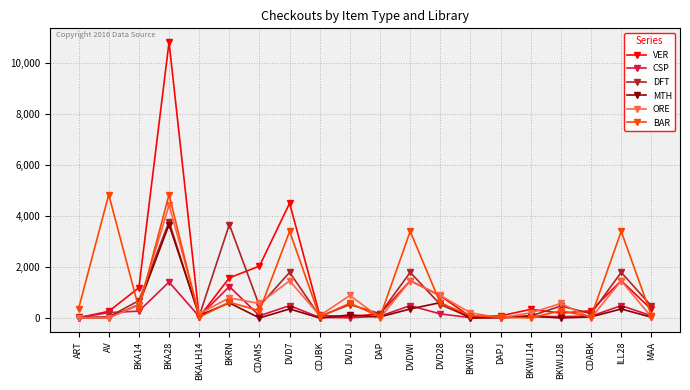

Does the chart display data point markers on the line(s)?

Yes